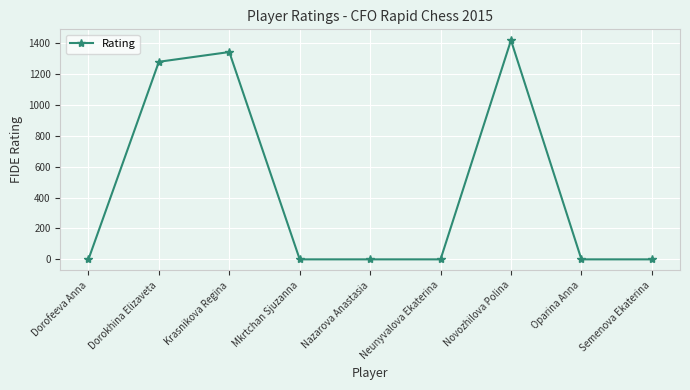

How many values exceed 0?

3